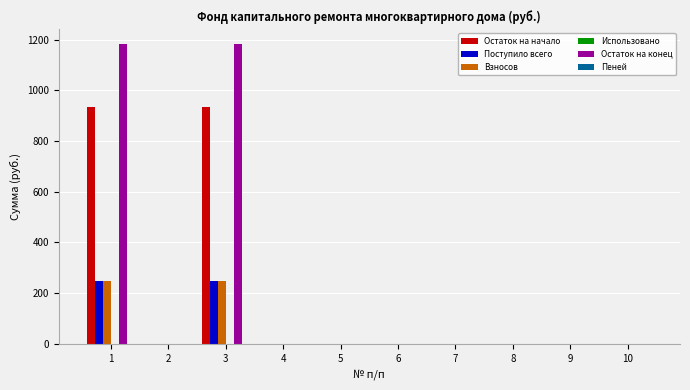

The value of Остаток на начало at 7 is 0.0. True or false?

True